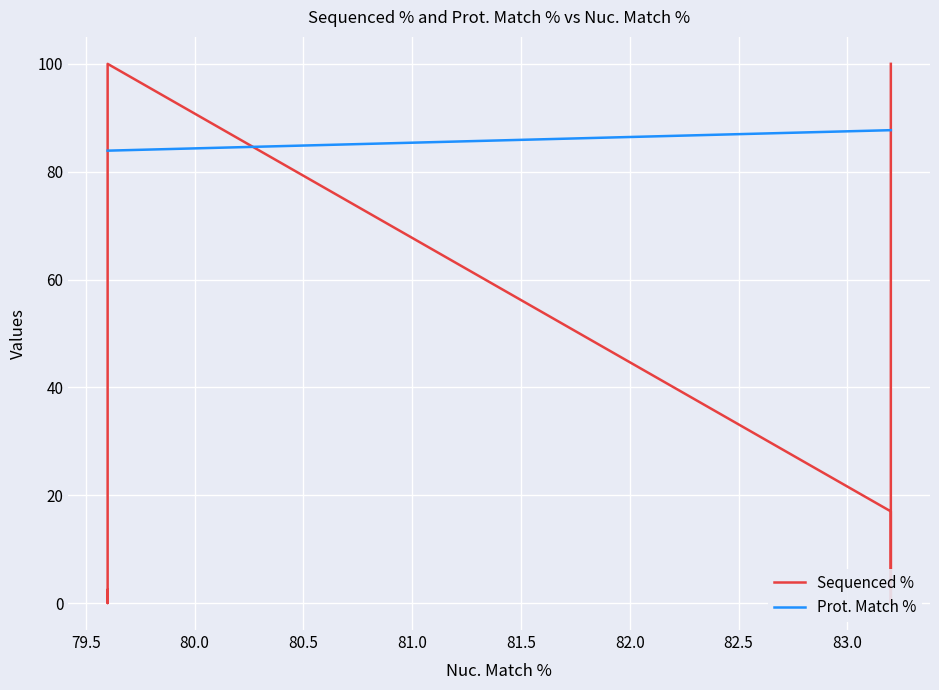

How many times do Prot. Match % and Sequenced % cross each other?

3